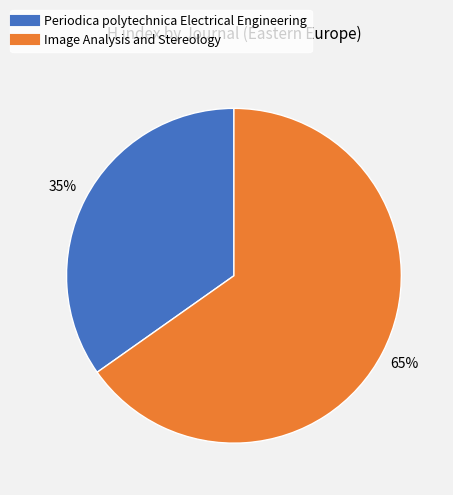

What is the largest slice in the pie chart?

Image Analysis and Stereology